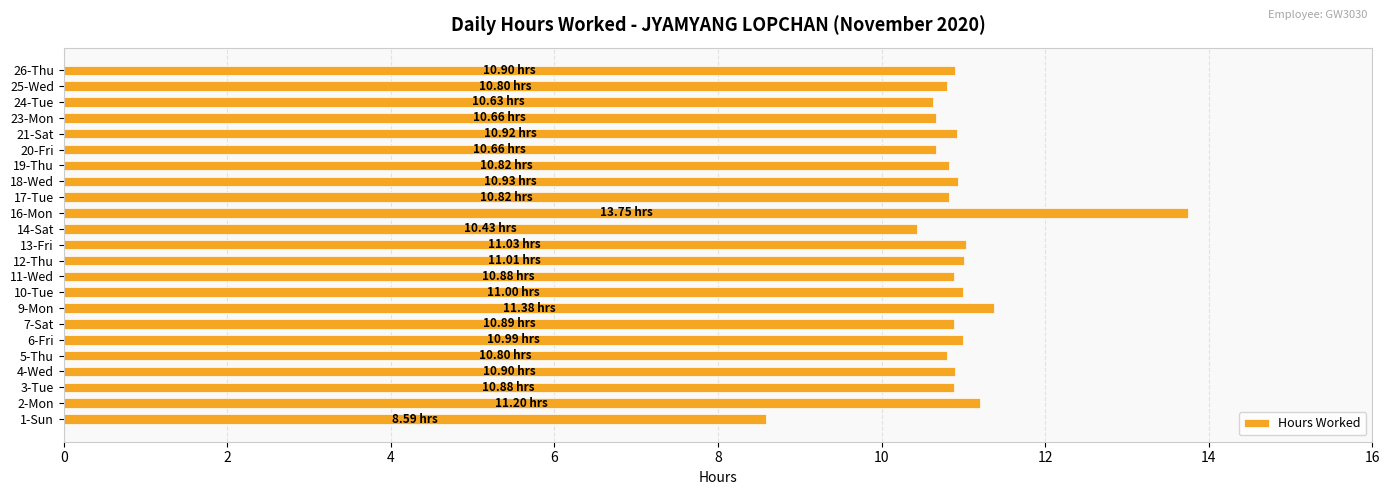

What is the average value?

10.9